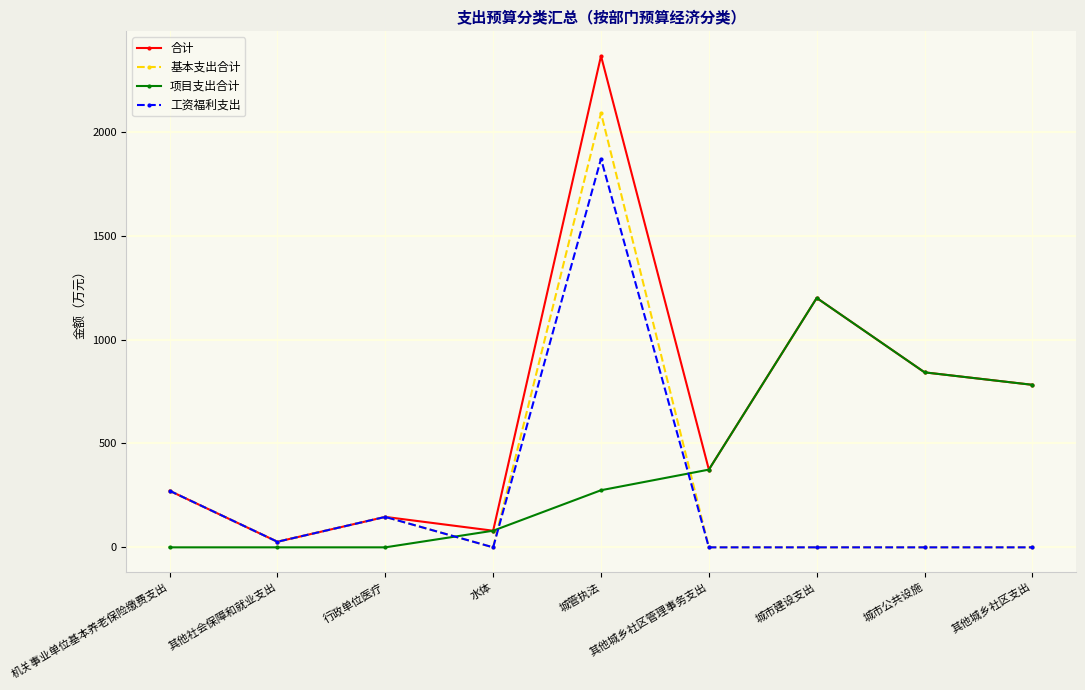

Reading left to right, extract all data points from this chart.

合计: 272.3	26.9	146.5	80.0	2364.8	374.0	1200.0	842.0	782.0
基本支出合计: 272.3	26.9	146.5	0.0	2090.0	0.0	0.0	0.0	0.0
项目支出合计: 0.0	0.0	0.0	80.0	274.8	374.0	1200.0	842.0	782.0
工资福利支出: 272.3	26.9	146.5	0.0	1869.5	0.0	0.0	0.0	0.0